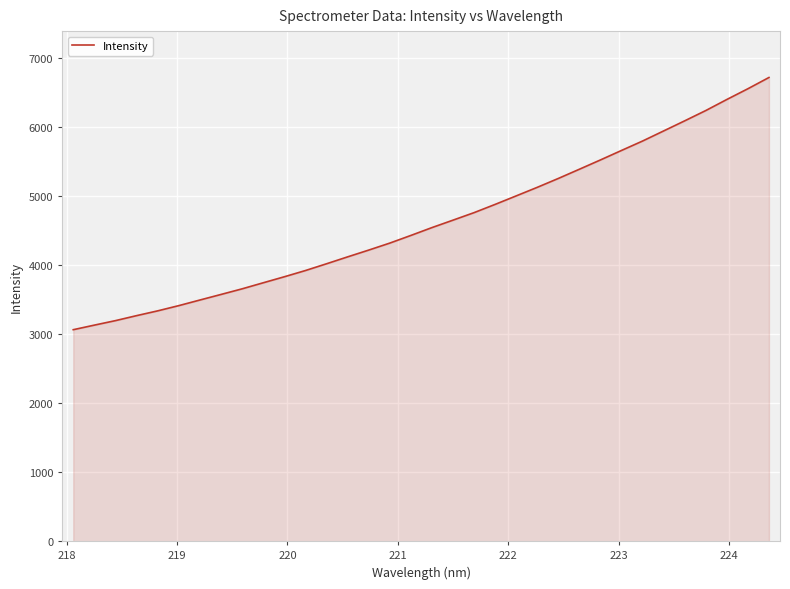

What is the maximum value shown in the chart?

6719.9